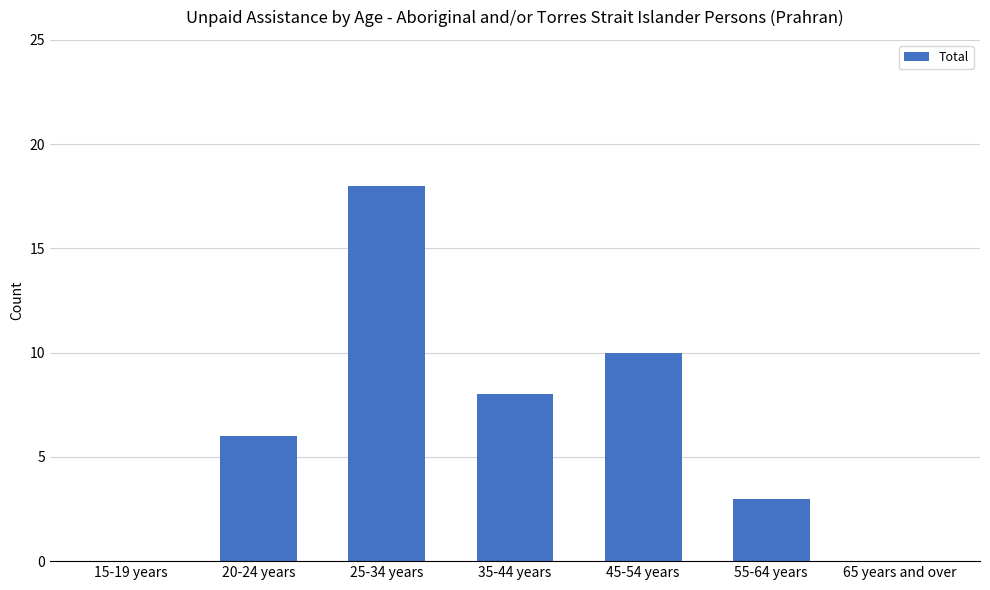

Count the number of data series in this chart.

1